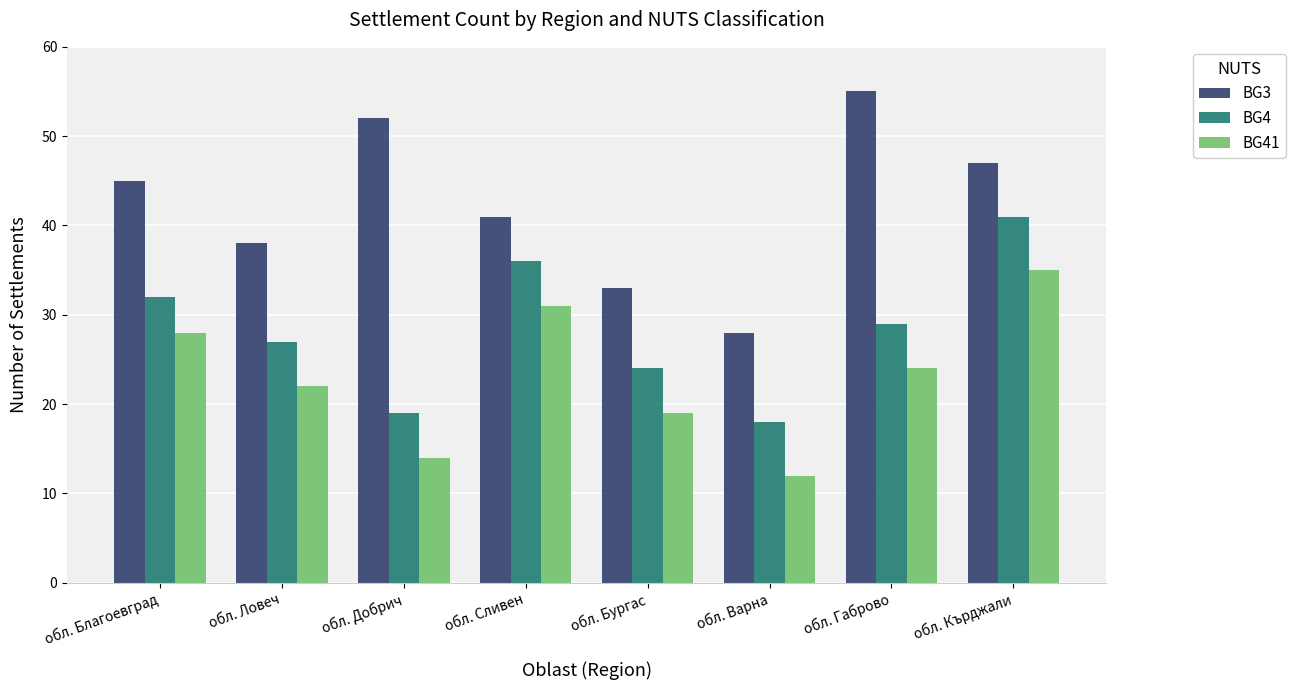

Reading right to left, extract all data points from this chart.

BG3: 47	55	28	33	41	52	38	45
BG4: 41	29	18	24	36	19	27	32
BG41: 35	24	12	19	31	14	22	28